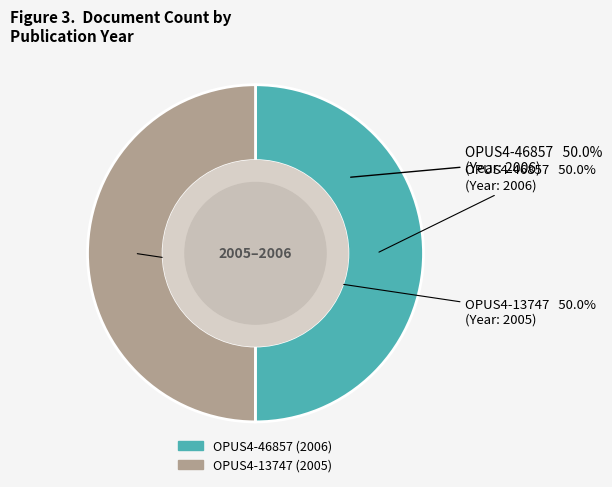

What percentage is NOT represented by OPUS4-13747?

50.0%